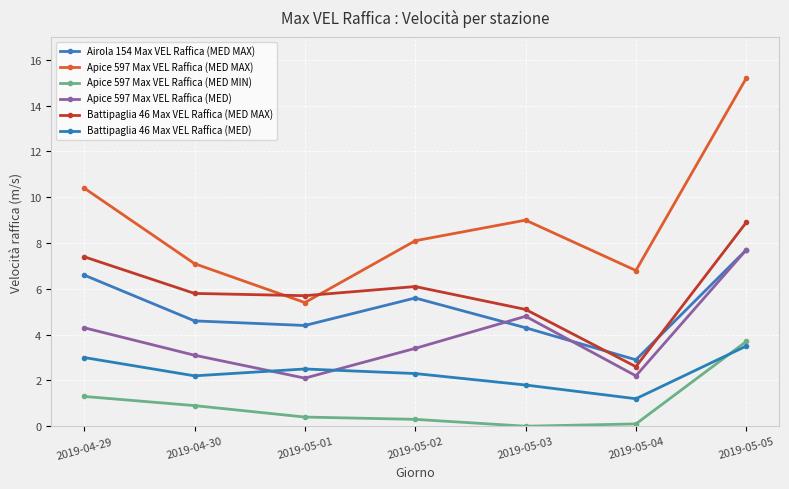

Which series changed the most between 2019-04-29 and 2019-05-05?

Apice 597 Max VEL Raffica (MED MAX)